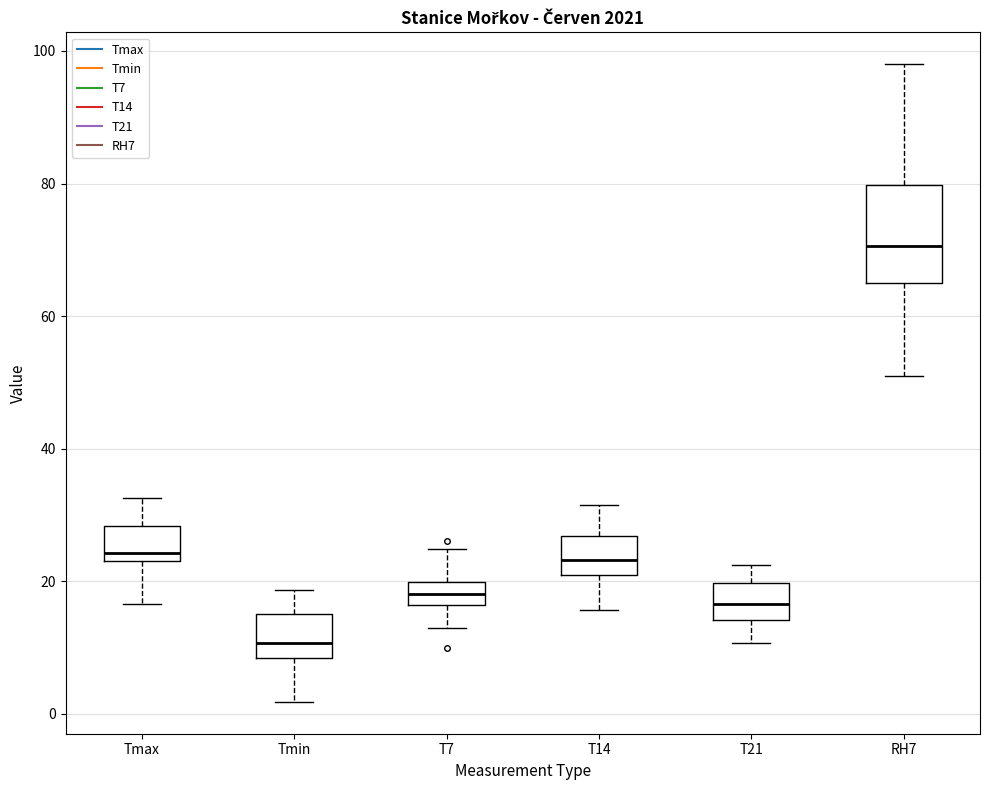

Which box's median line is the highest?

RH7